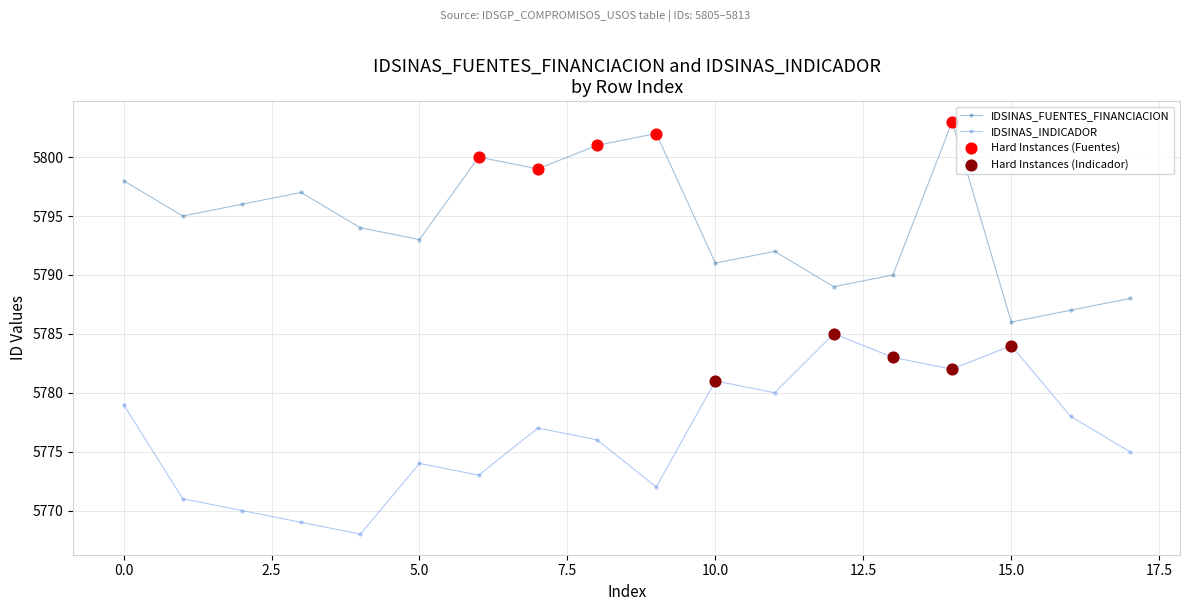

Which series has the largest total across all categories?

IDSINAS_FUENTES_FINANCIACION